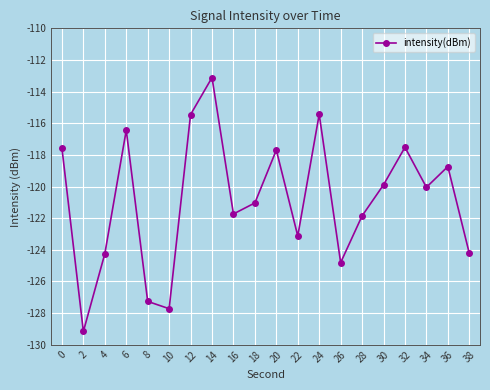

What is the approximate value at 16?

-121.7